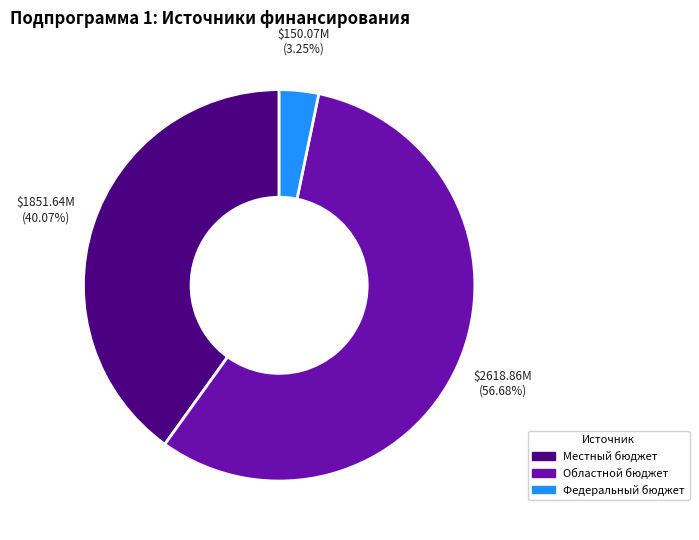

Does any single category account for the majority?

Yes